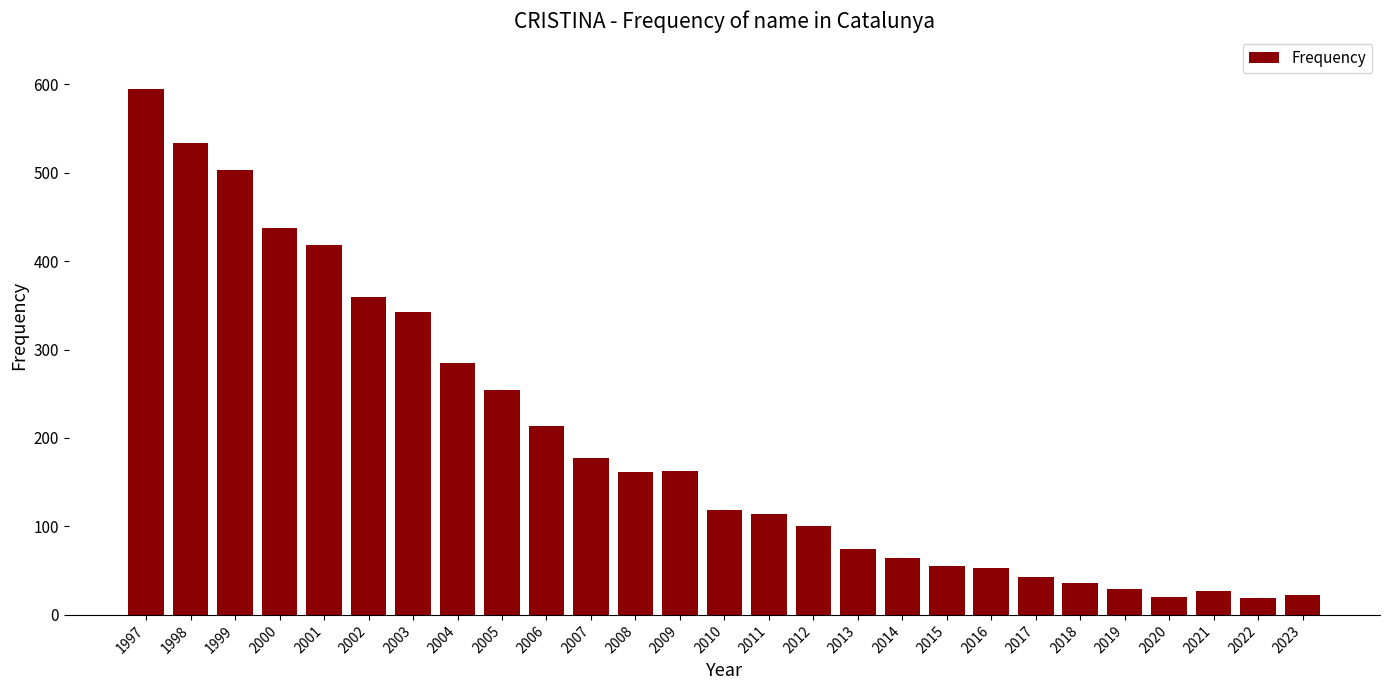

Count the number of data series in this chart.

1